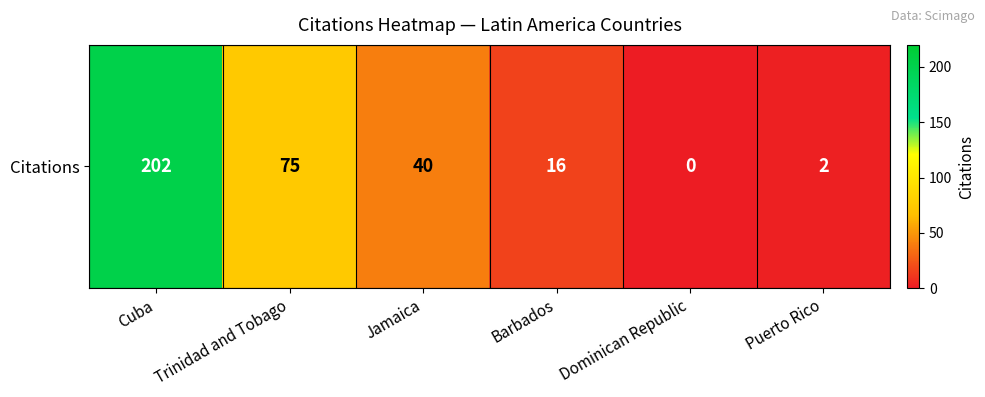

The value at Barbados is 23. True or false?

False